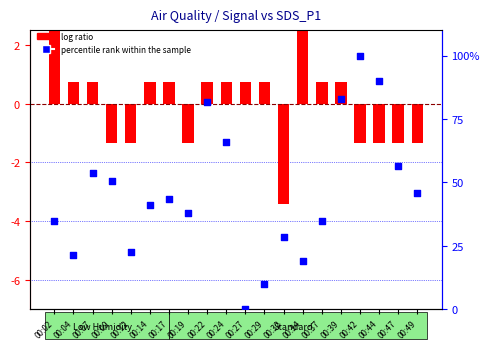

Is the value of percentile rank within the sample at 00:24 greater than the value of log ratio at 00:49?

Yes